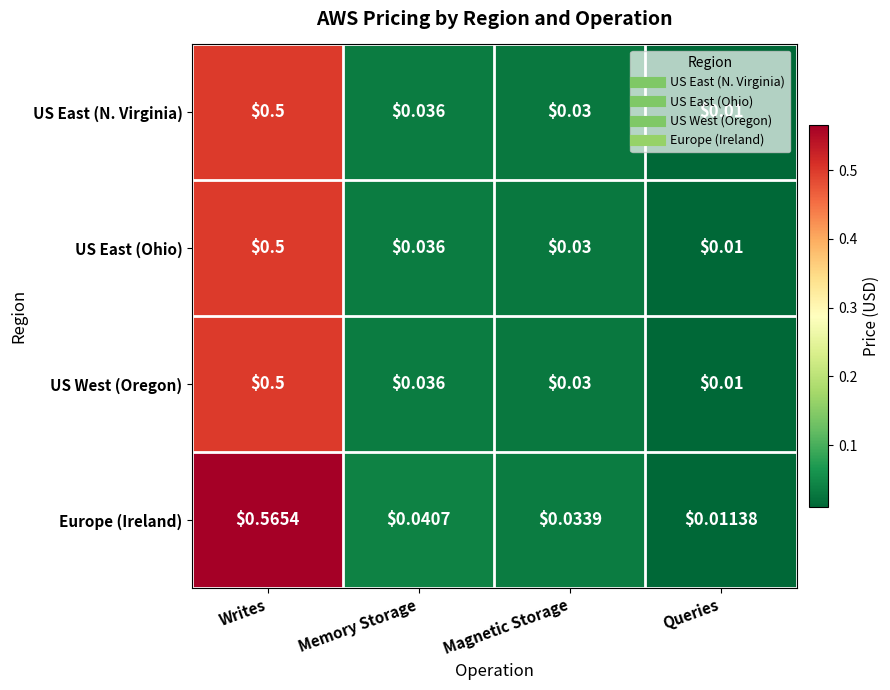

Is the value of Europe (Ireland) at Writes greater than the value of US East (N. Virginia) at Memory Storage?

Yes